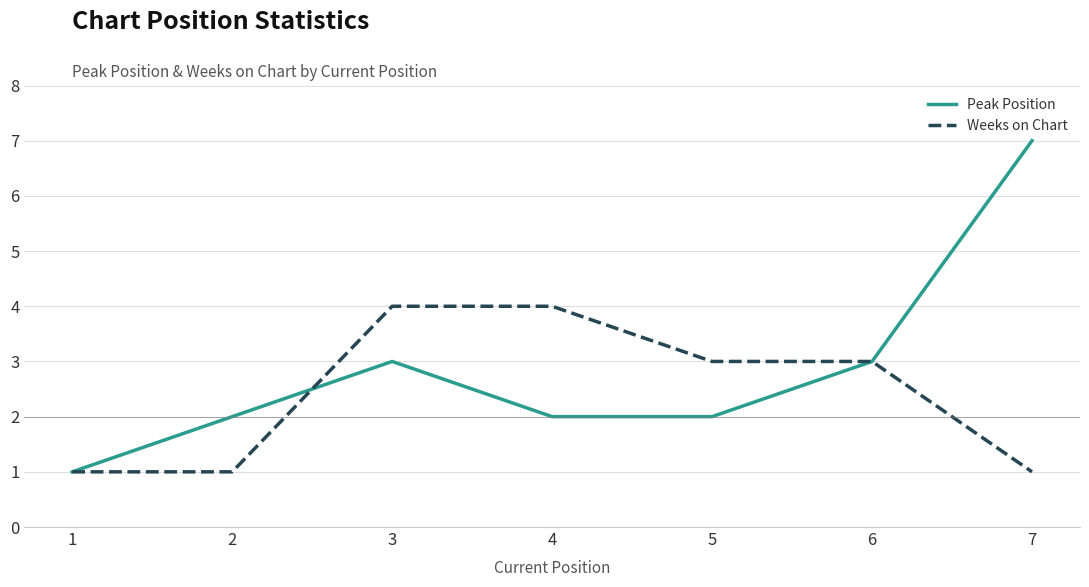

How many values in the Weeks on Chart series are below 3?

3